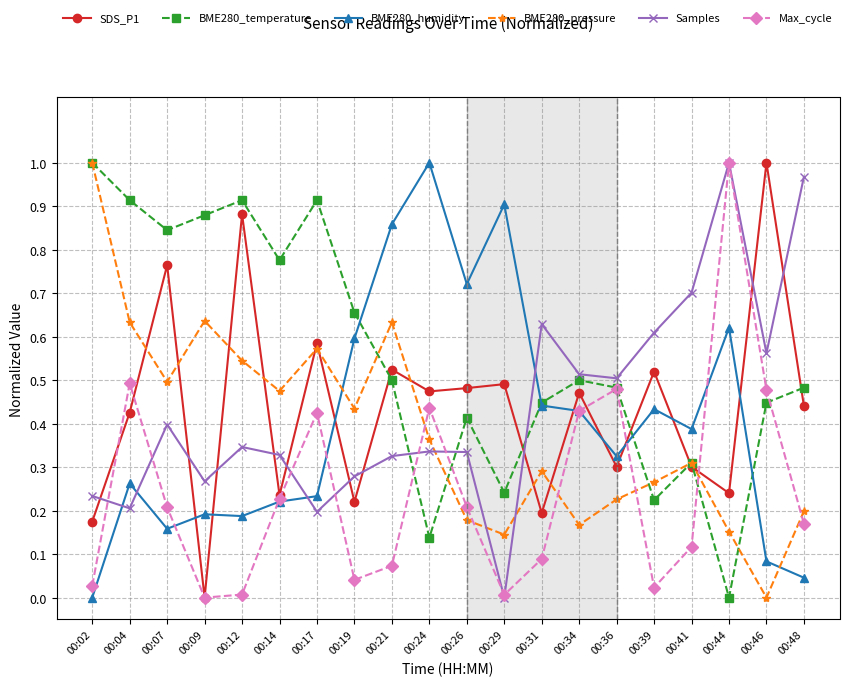

The value of Max_cycle at 00:09 is 0.0. True or false?

True